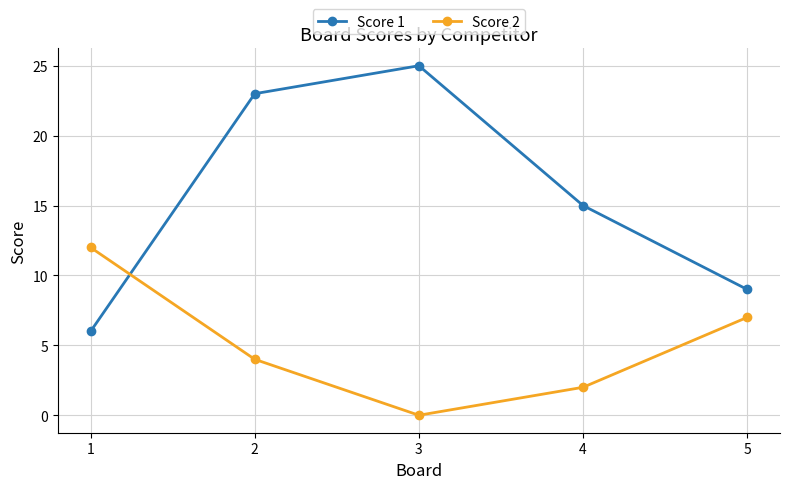

How many lines are shown in the chart?

2